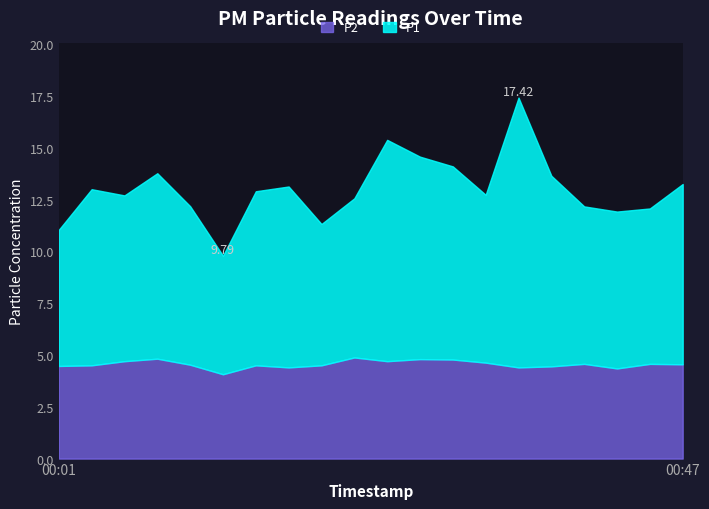

Which series has the largest total across all categories?

P1